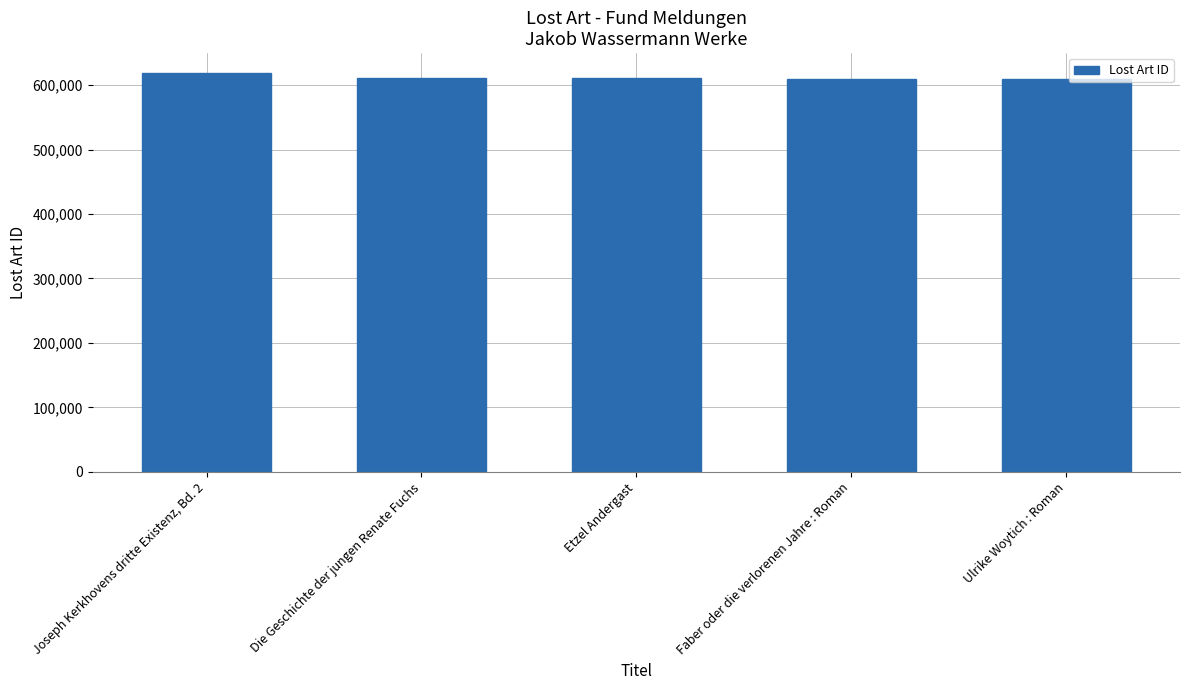

Approximately how many times larger is the value at Joseph Kerkhovens dritte Existenz, Bd. 2 compared to Die Geschichte der jungen Renate Fuchs?

1.0